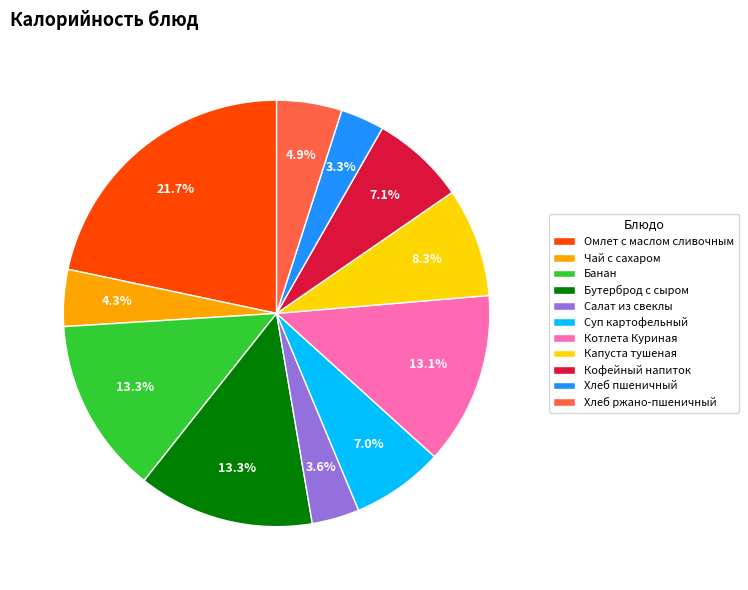

Is the sum of Хлеб ржано-пшеничный and Банан greater than half?

No